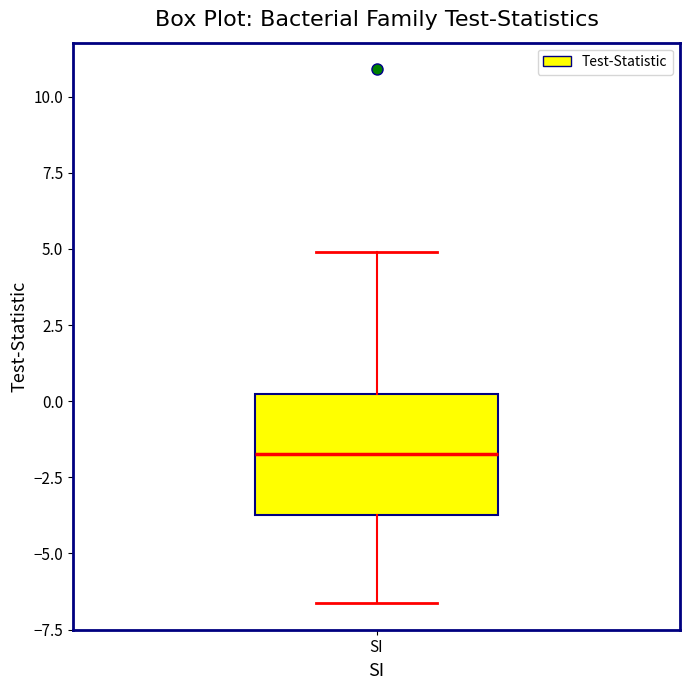

Read this box plot against the y-axis: the position of the median line, the range covered by the box, and the ends of both whiskers. The values are not printed on the chart, so give them approximately, as read against the axis.

median -1.5, box -3.5 to 0.0, whiskers -6.5 to 5.0